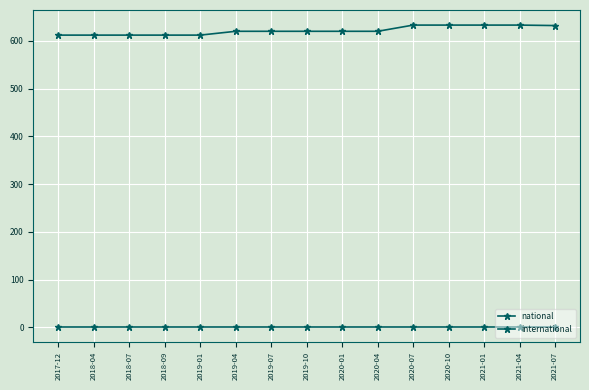

Count the number of data series in this chart.

2